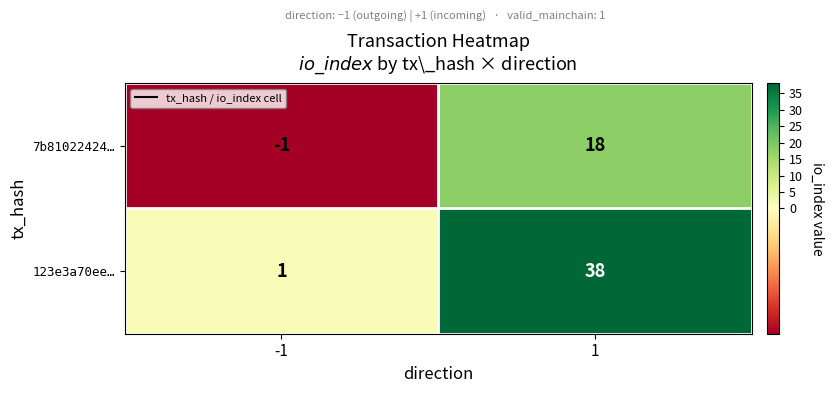

Which series has the largest total across all categories?

123e3a70ee…